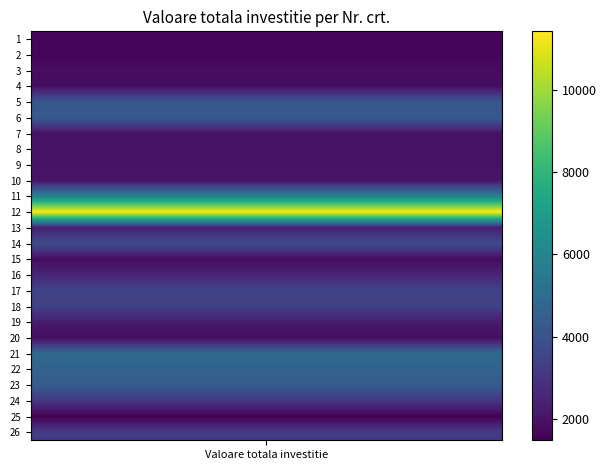

Reading left to right, list all the values displayed in this chart.

1=1597.7	2=1597.7	3=1817.0	4=1824.5	5=4108.0	6=4310.0	7=1973.2	8=1973.2	9=1973.2	10=2012.3	11=5813.4	12=11414.9	13=2297.3	14=3774.1	15=1799.0	16=2491.1	17=3474.1	18=3401.5	19=2244.1	20=1824.6	21=4861.5	22=4618.3	23=4355.9	24=3045.1	25=1478.7	26=3207.2